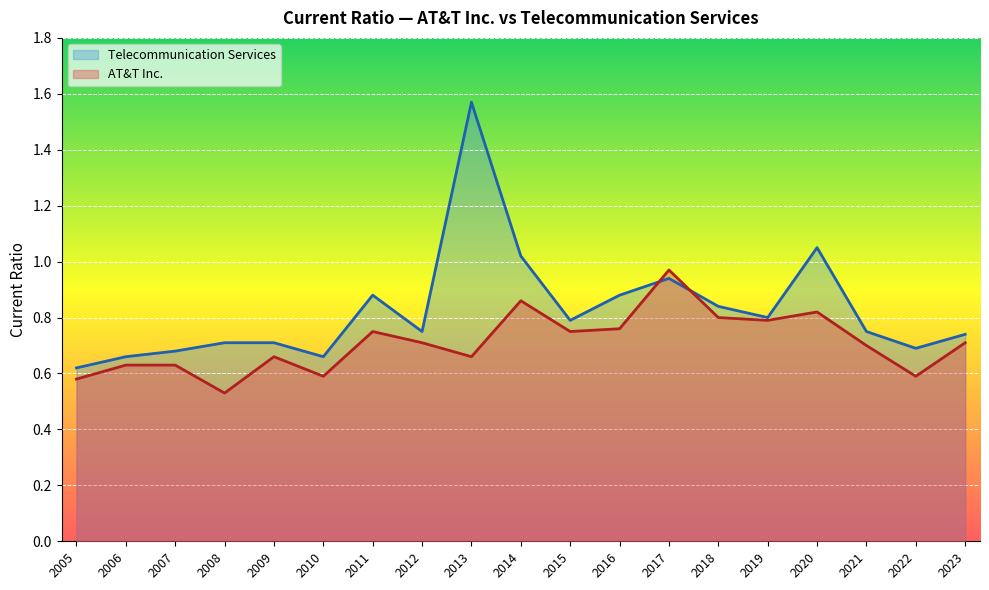

At how many categories does at least one series exceed 0?

19